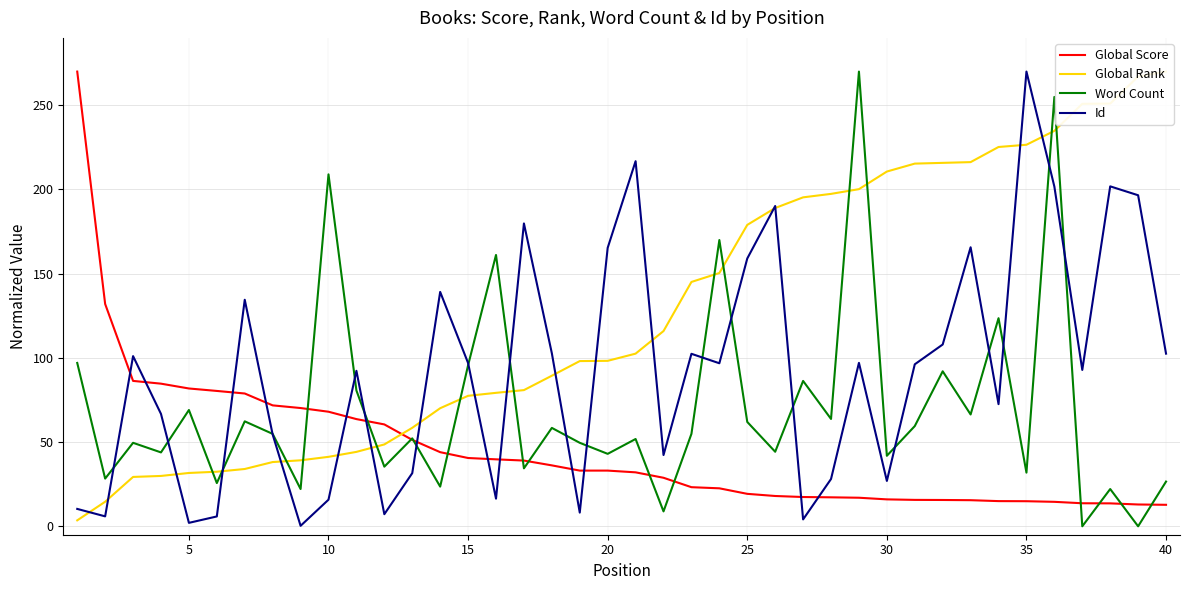

True or false: Global Rank has more than 2 interior local peaks.

False